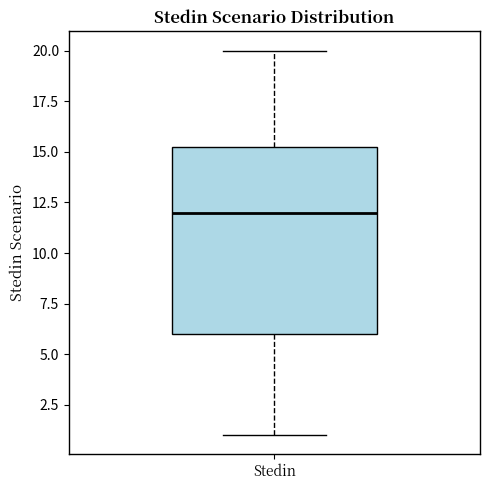

Where is the lower edge of the box for Stedin on the y-axis? The values are not printed on the chart, so give them approximately, as read against the axis.

6.0